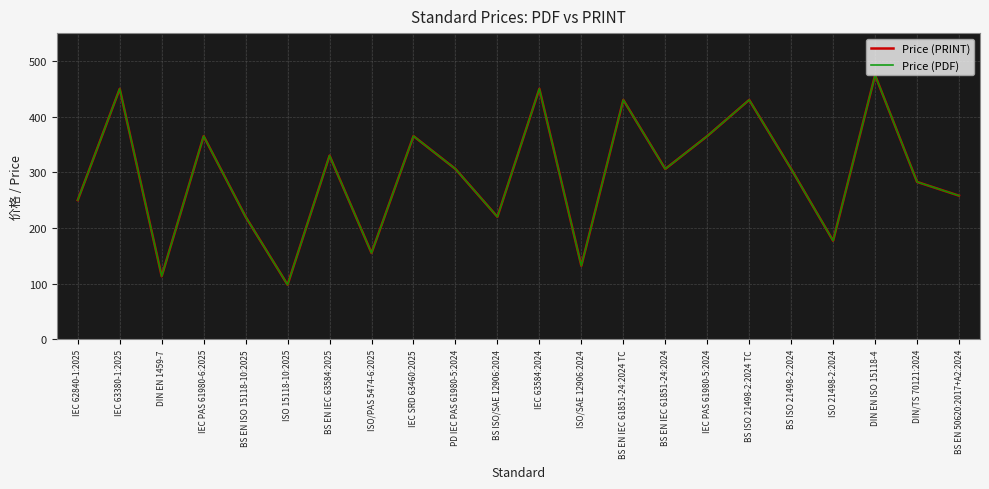

True or false: Price (PDF) and Price (PRINT) intersect in this chart.

False